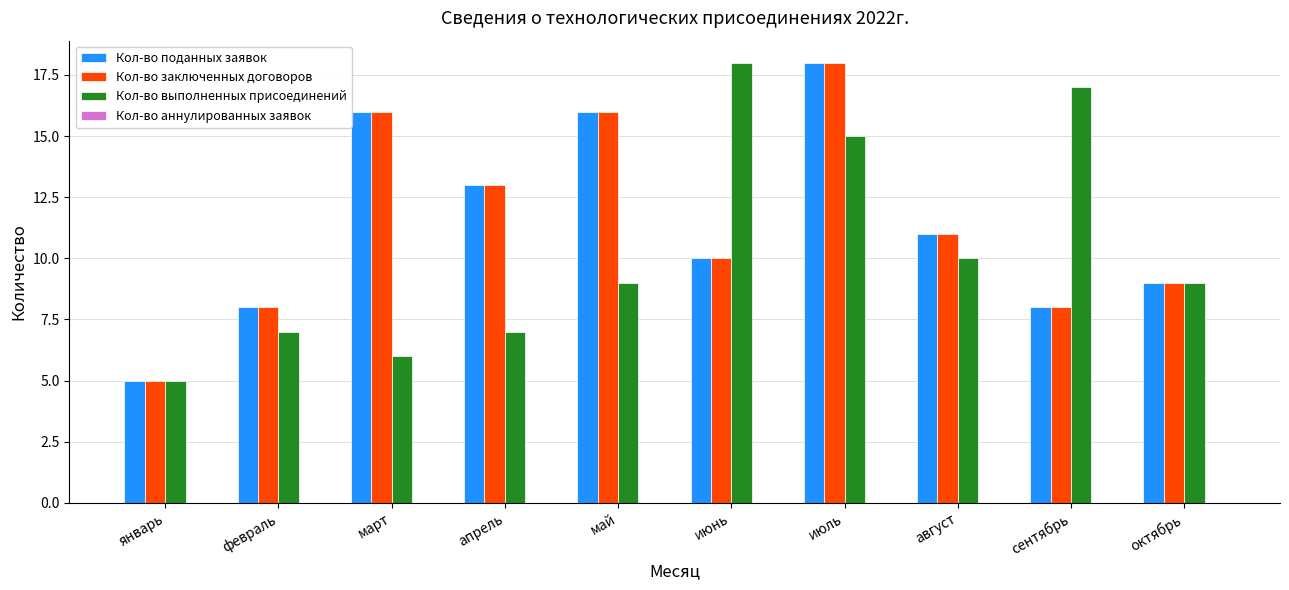

How many categories are shown in the chart?

10